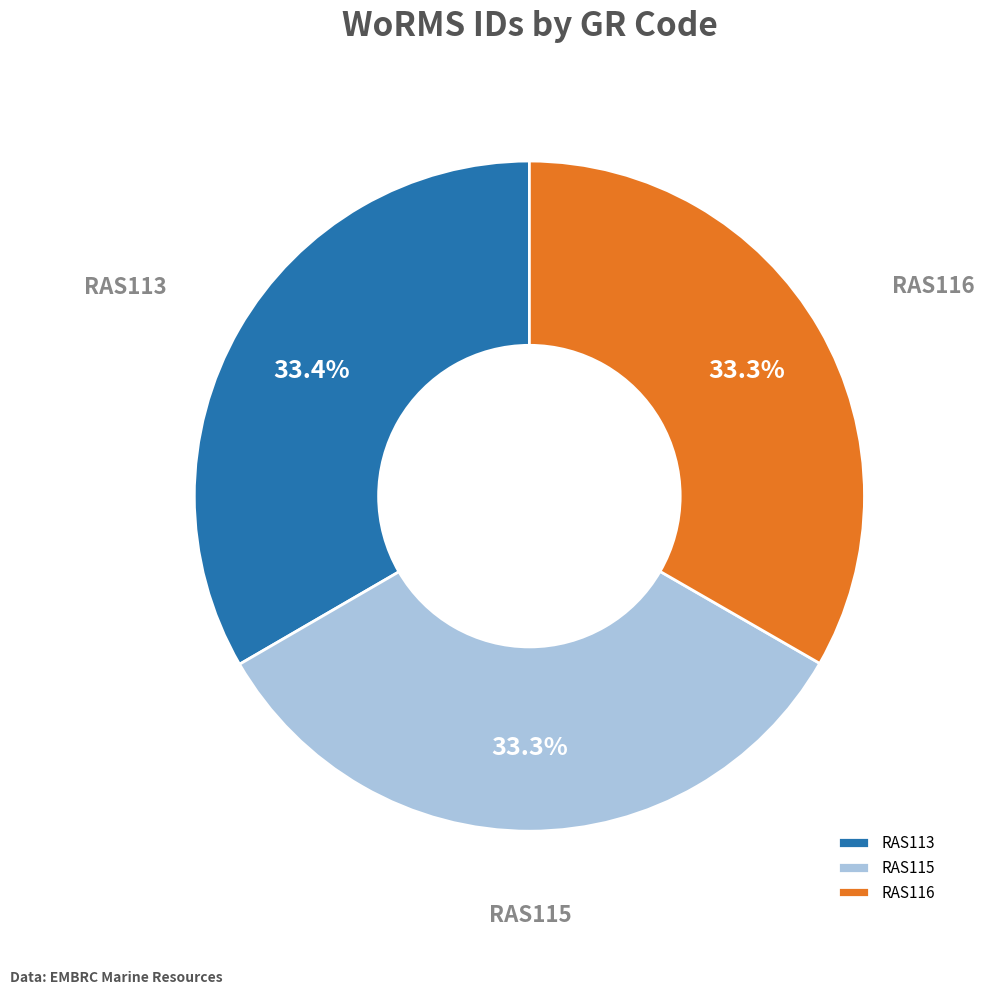

Do RAS113 and RAS115 together represent more than half of the pie?

Yes